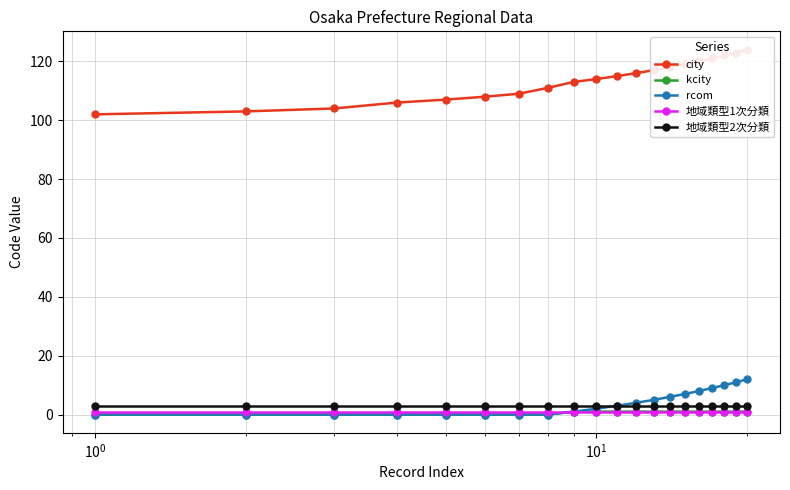

True or false: 地域類型1次分類 and 地域類型2次分類 cross at least once.

False